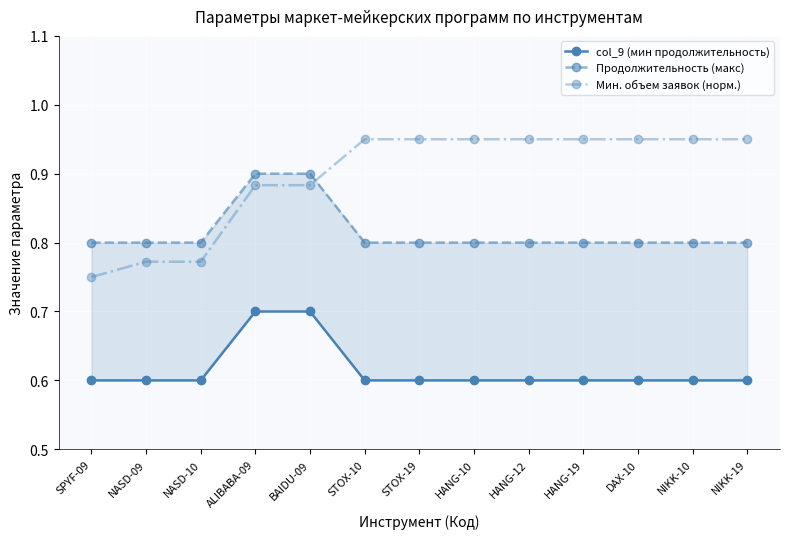

How many lines are shown in the chart?

3